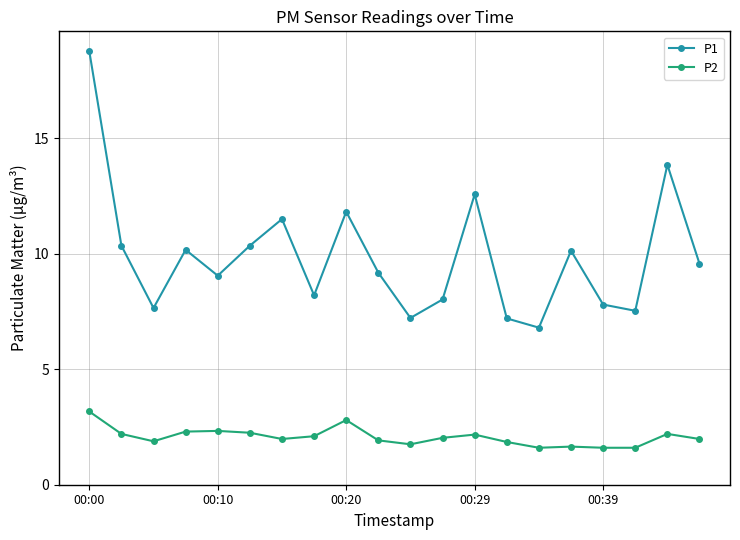

What is the sum of all P1 values?

197.7